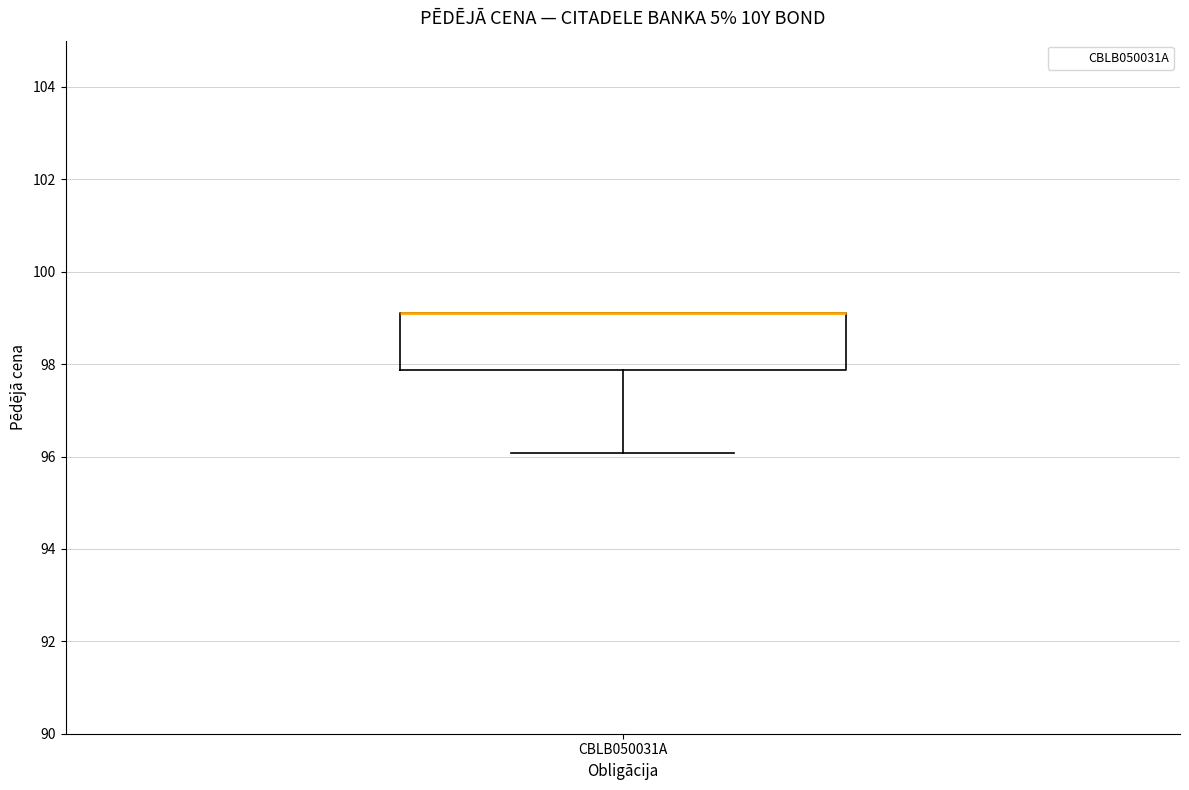

Transcribe this box plot: give where the median line is, the range the box spans, and where the two whiskers end, as read against the y-axis. The values are not printed on the chart, so give them approximately, as read against the axis.

median 99.2 (drawn on the box's upper edge), box 97.8 to 99.2, whiskers 96.0 to 99.2